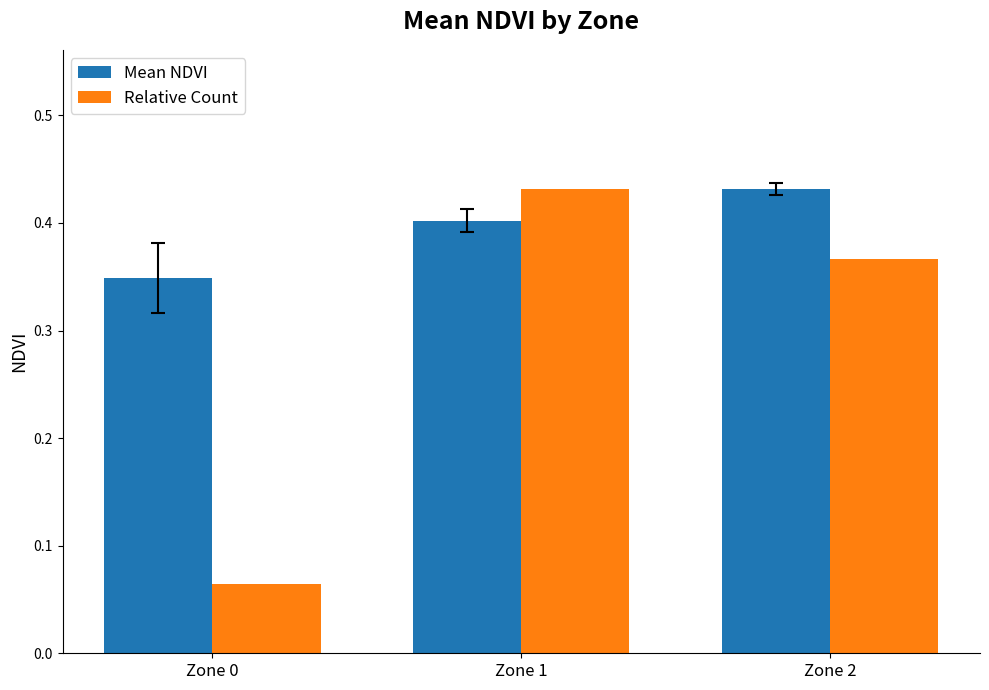

Which series changed the most between Zone 0 and Zone 1?

Relative Count